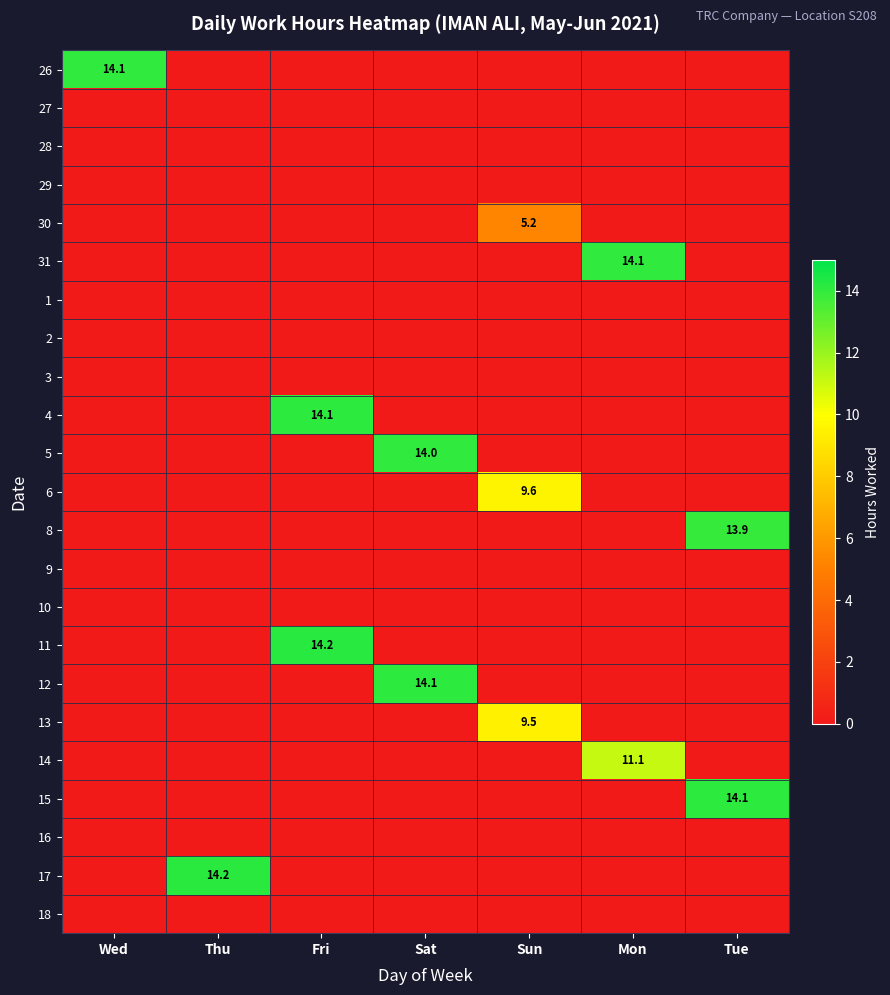

Rank the series at Tue from highest to lowest value.

15, 8, 26, 27, 28, 29, 30, 31, 1, 2, 3, 4, 5, 6, 9, 10, 11, 12, 13, 14, 16, 17, 18